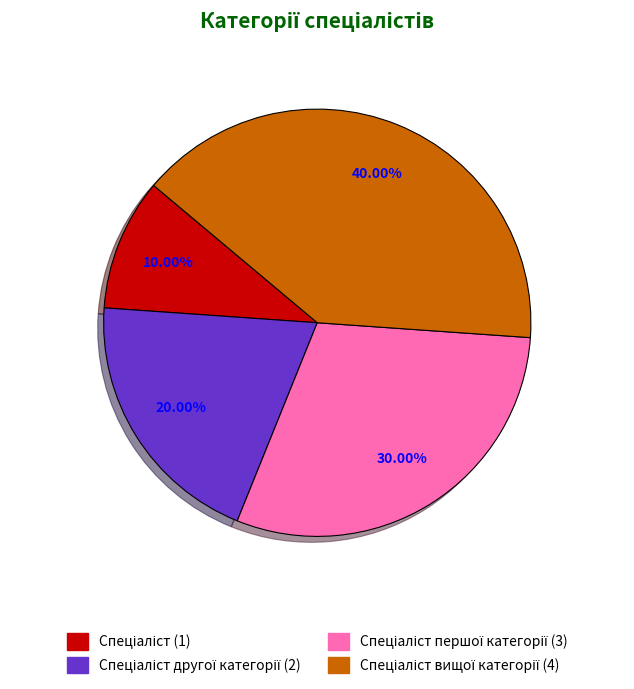

Is there a majority slice in this chart?

No